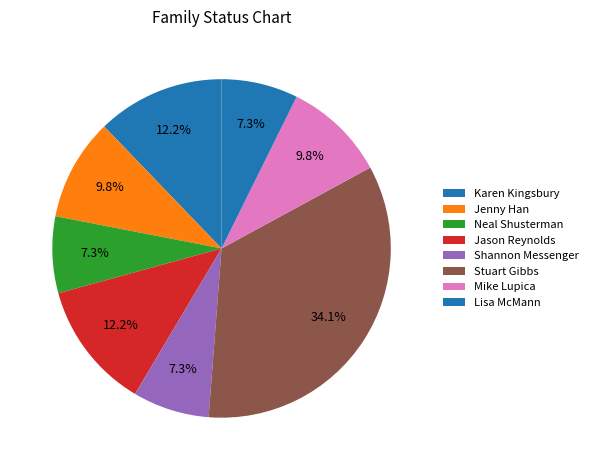

Count the number of slices in the pie.

8